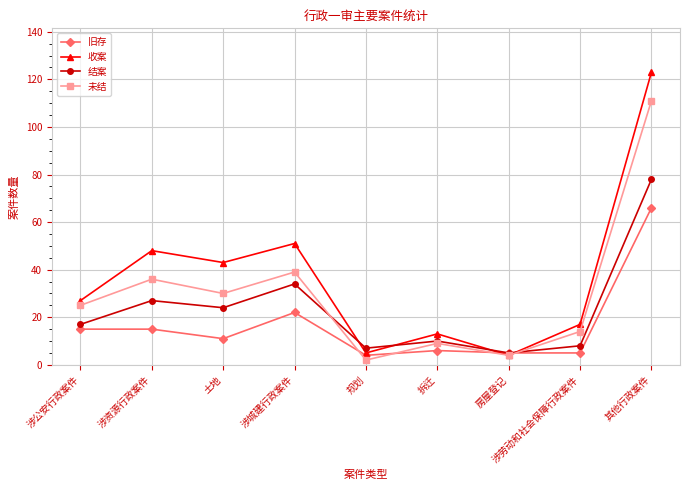

What is the sum of all 旧存 values?

149